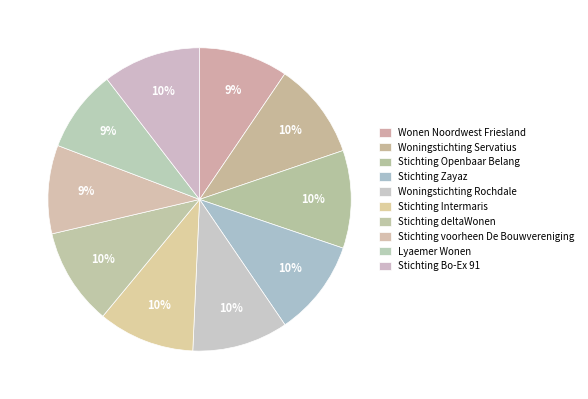

How many segments does this pie chart have?

10